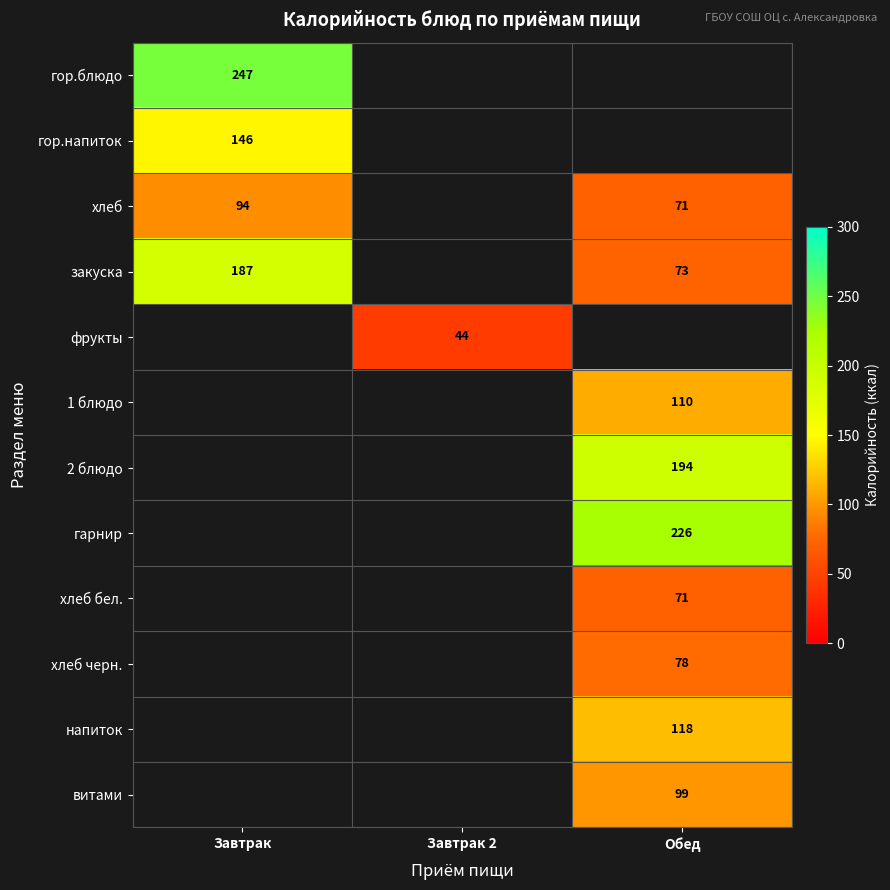

Is it true that гор.напиток equals 146 at Завтрак?

True